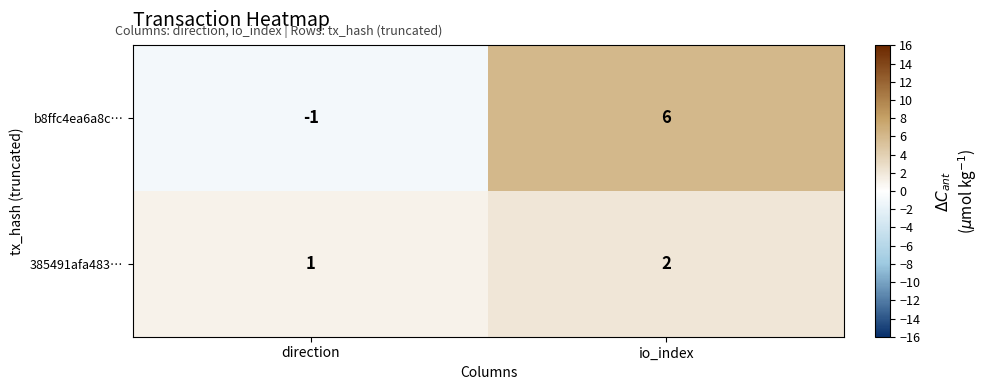

Rank the series at io_index from lowest to highest value.

385491afa483…, b8ffc4ea6a8c…